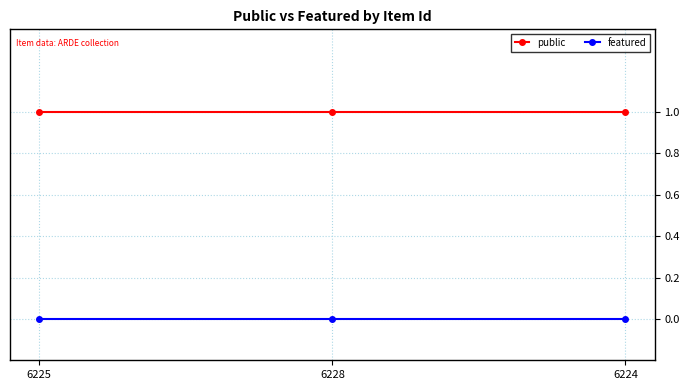

Which series has the largest total across all categories?

public